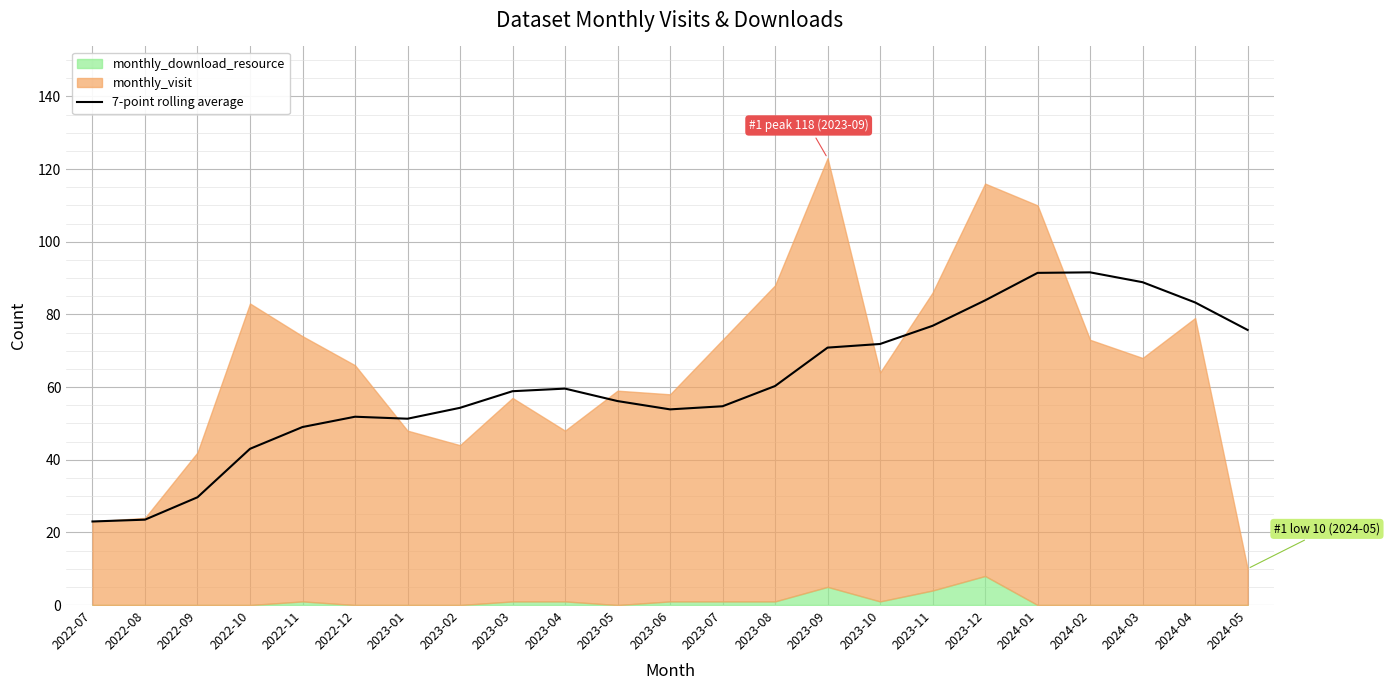

What is the difference between the values at 2023-02 and 2023-03?

4.6